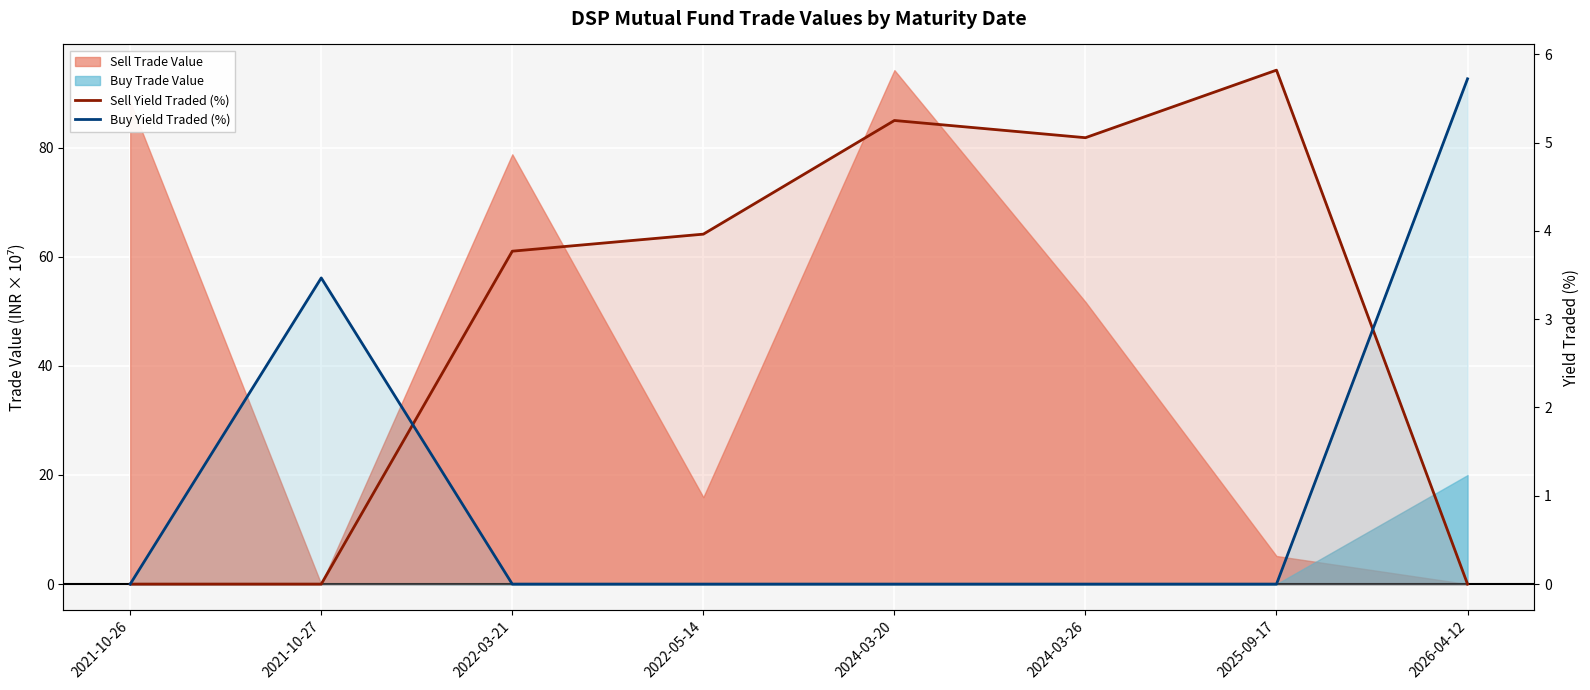

What is the average value of the Sell Yield Traded (%) series?

3.0